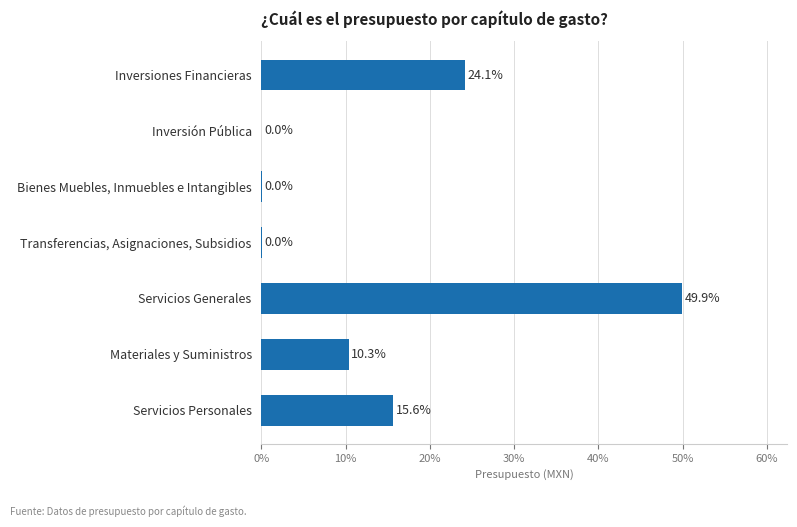

How many distinct data groups are displayed?

1